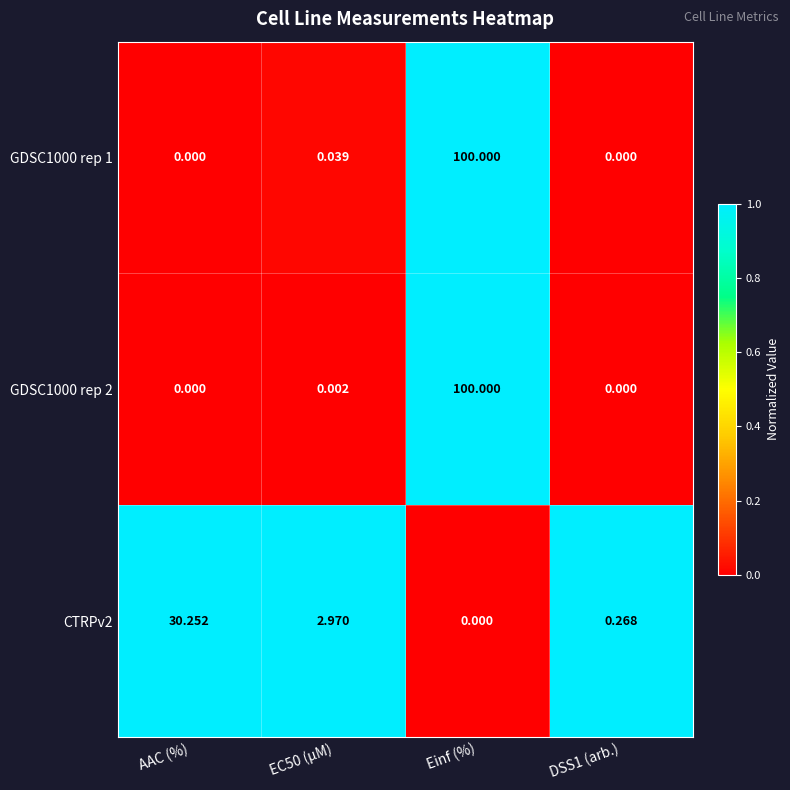

How many data points in GDSC1000 rep 1 are above 0?

2